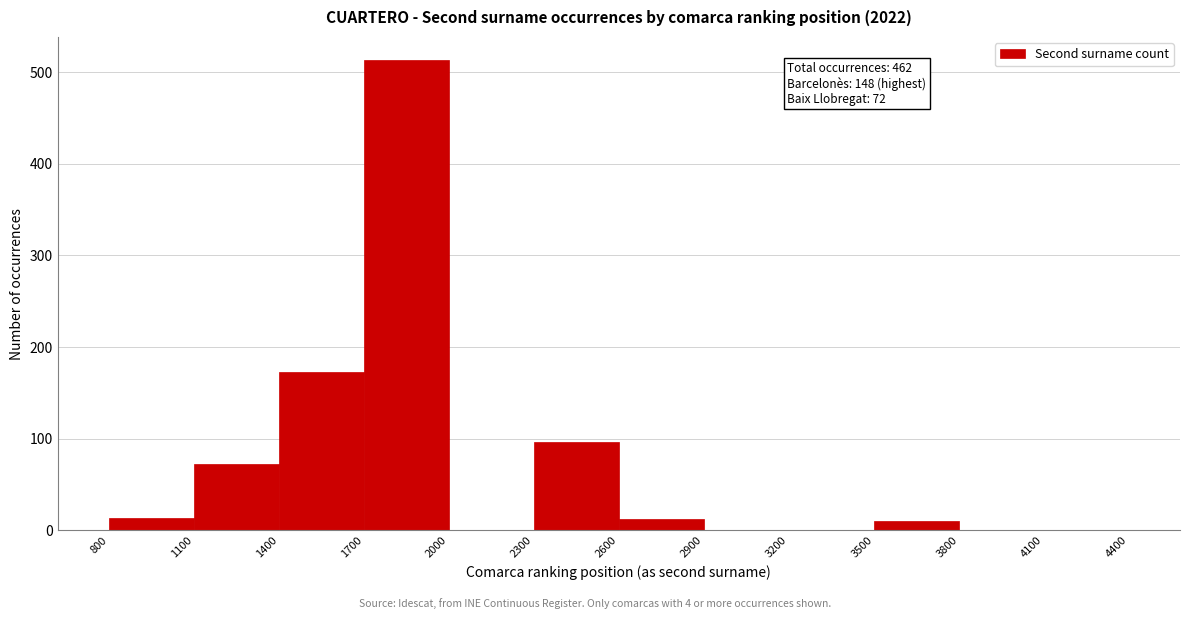

Which range on the x-axis has the tallest bar?

1700 to 2000